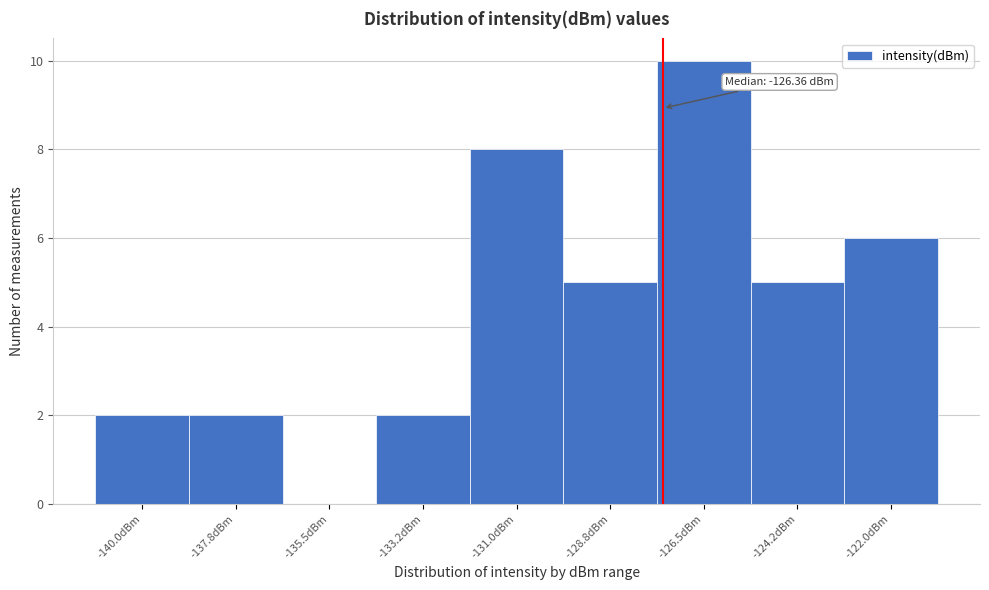

Reading left to right, list all the values displayed in this chart.

-140.0dBm=2	-137.8dBm=2	-135.5dBm=0	-133.2dBm=2	-131.0dBm=8	-128.8dBm=5	-126.5dBm=10	-124.2dBm=5	-122.0dBm=6